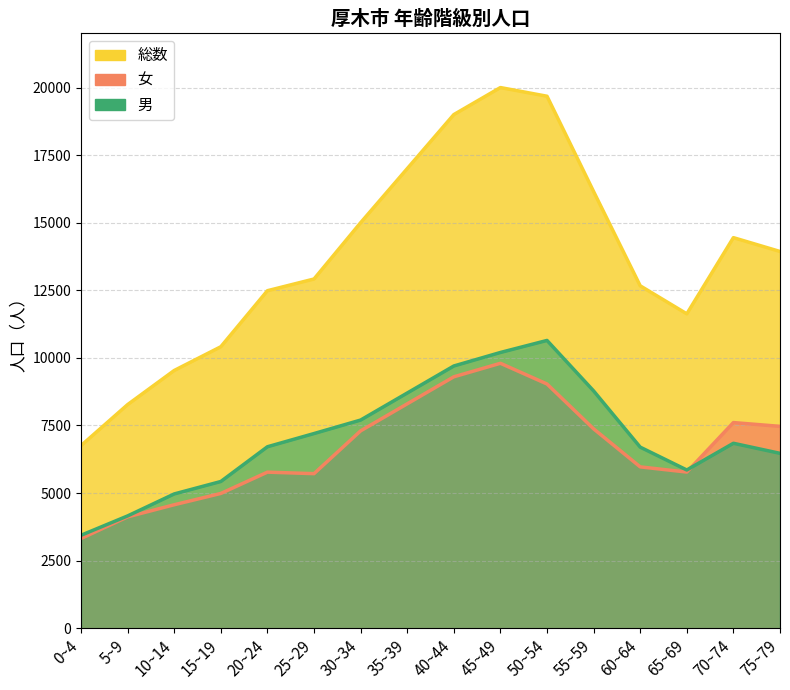

What is the difference between the 男 values at 35~39 and 65~69?

2847